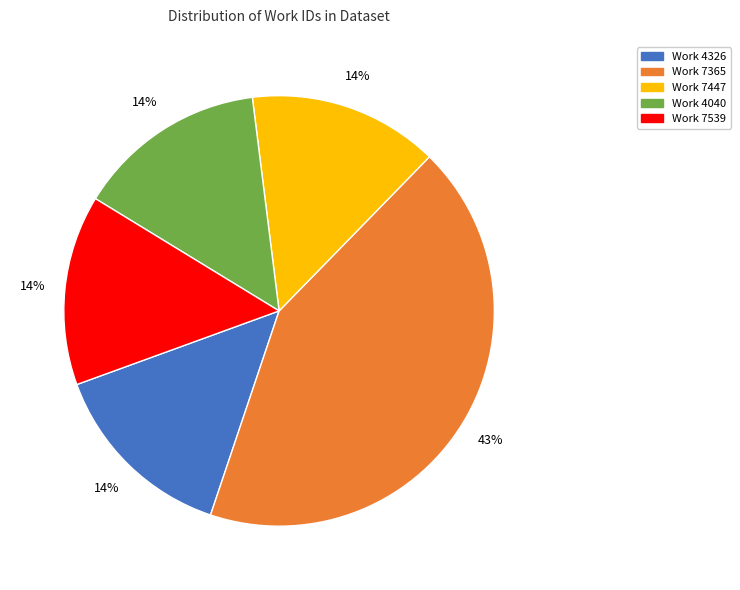

What percentage is the Work 7447 slice, to the nearest percent?

14%